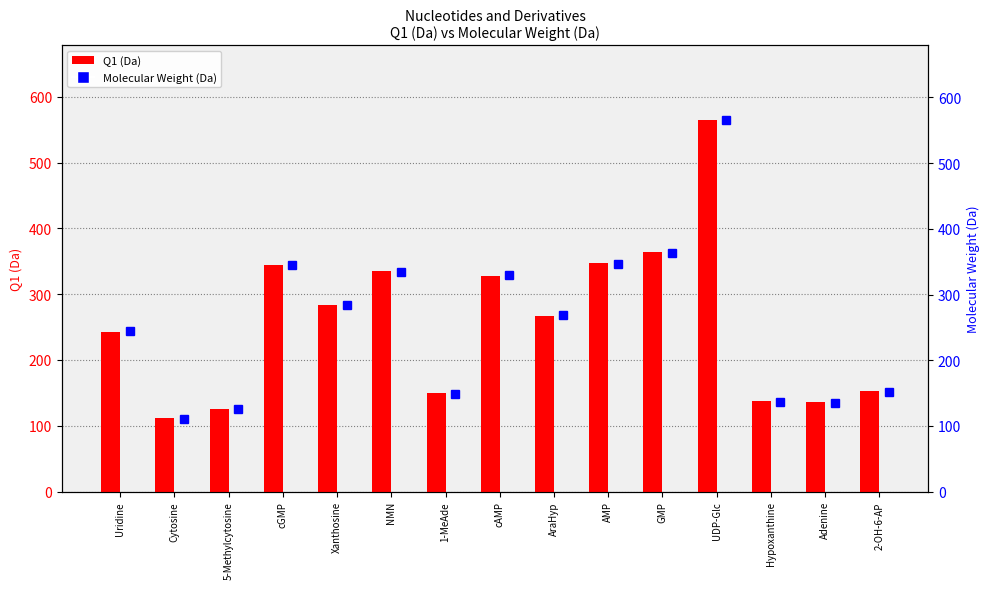

True or false: Molecular Weight (Da) has a value of 329.1 at cAMP.

True